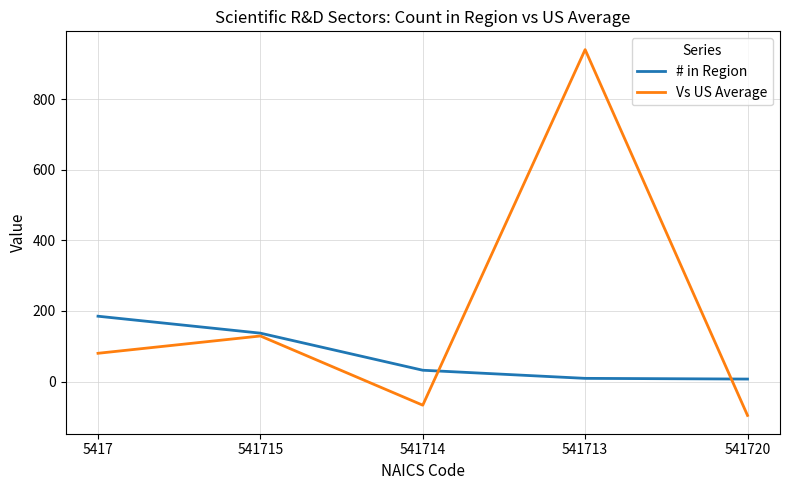

What is the sum of the Vs US Average values at 541720 and 541714?

-163